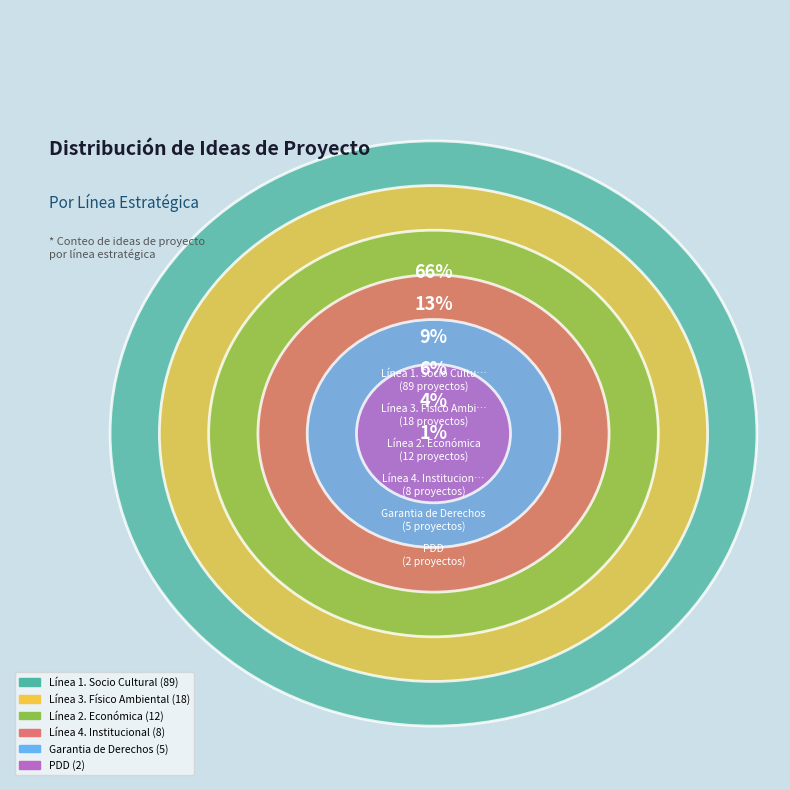

Combined, what portion of the pie is Línea 2. Económica and Línea 3. Físico Ambiental?

22.4%